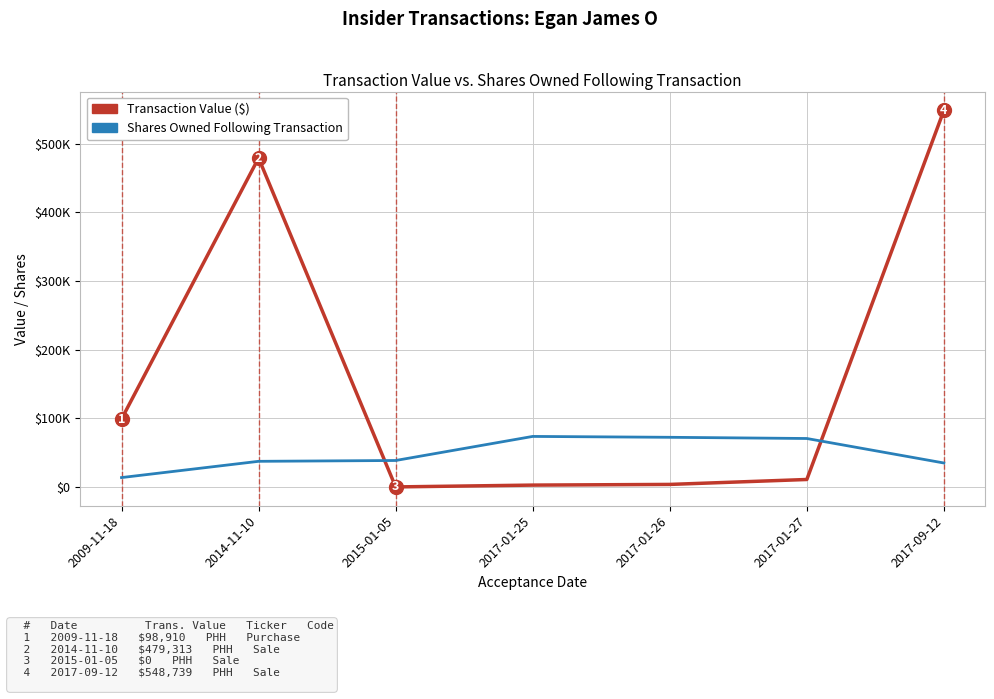

What is the value of the Transaction Value ($) point at the 5th from the left?

3640